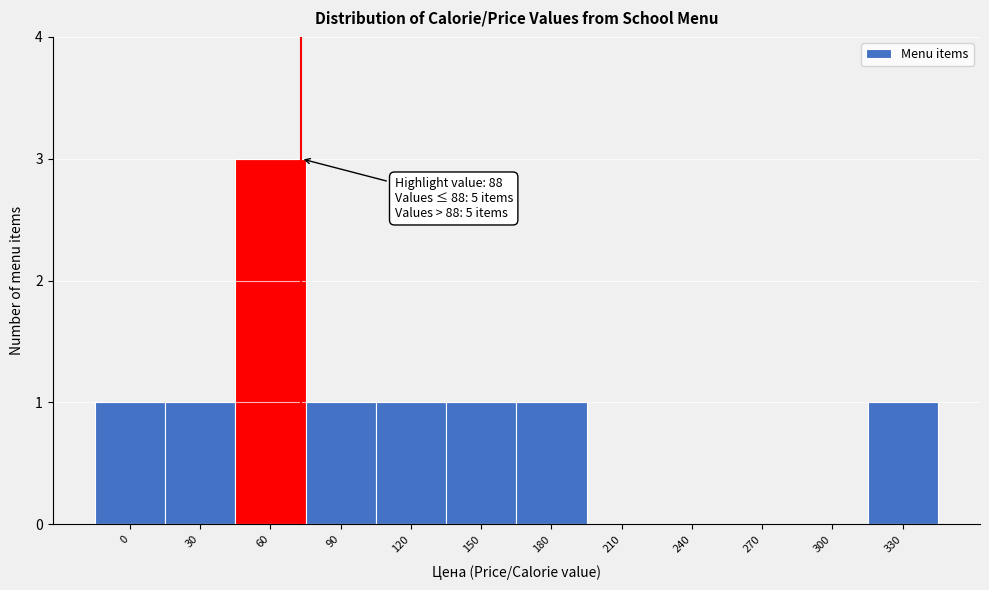

Reading left to right, what are all the values shown in this chart?

0=1	30=1	60=3	90=1	120=1	150=1	180=1	210=0	240=0	270=0	300=0	330=1